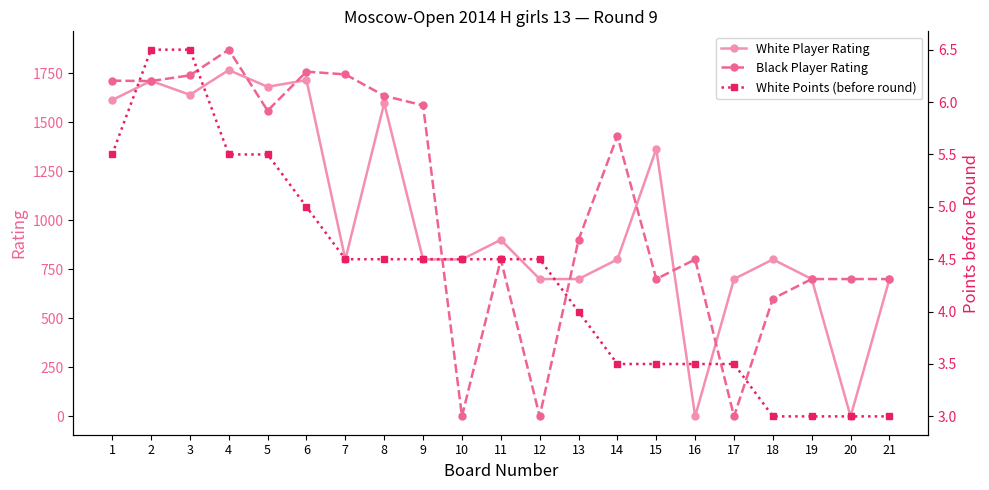

What is the difference between the White Points (before round) values at 6 and 11?

0.5